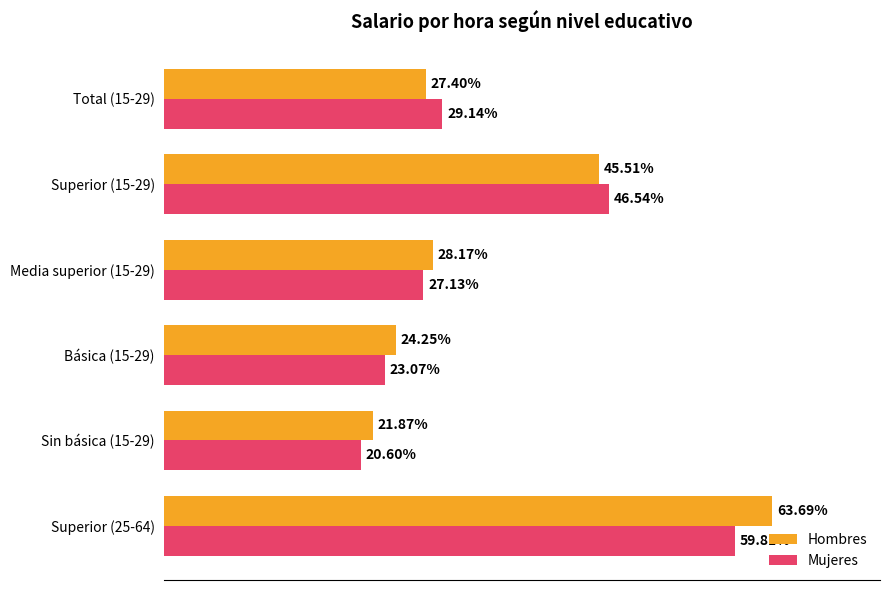

At which label is Mujeres closest to 40?

Superior (15-29)